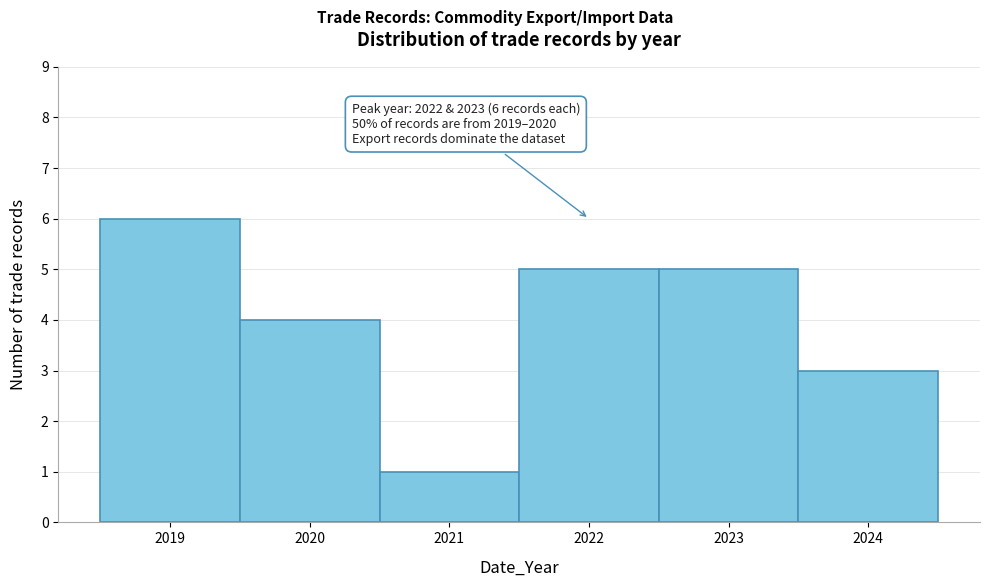

Over which range of the x-axis is the bar tallest?

2018.5 to 2019.5